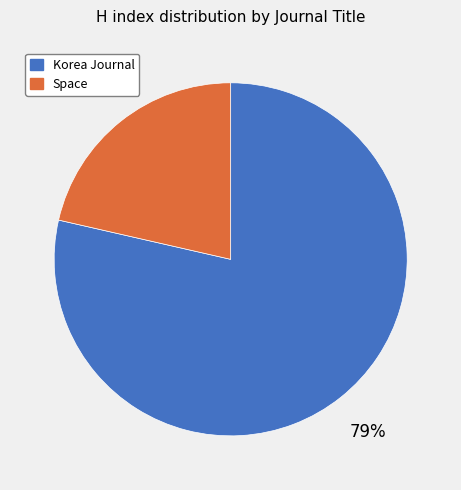

Does any single category account for the majority?

Yes